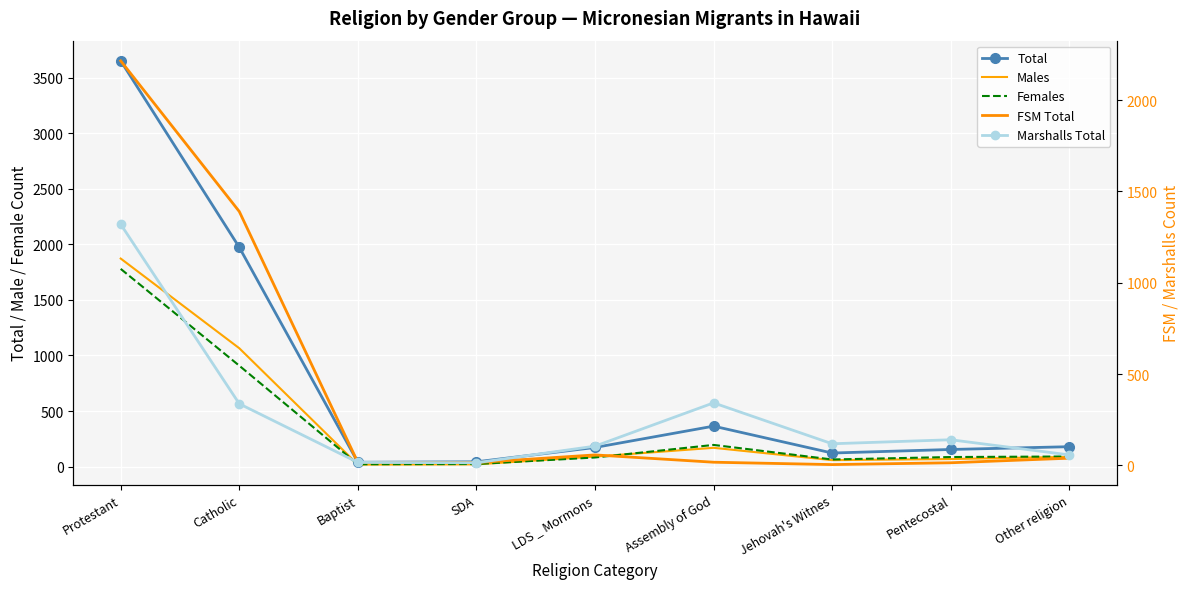

Reading right to left, extract all data points from this chart.

Total: Other religion=179	Pentecostal=154	Jehovah's Witnes=122	Assembly of God=364	LDS _ Mormons=172	SDA=43	Baptist=39	Catholic=1973	Protestant=3651
Males: Other religion=88	Pentecostal=68	Jehovah's Witnes=58	Assembly of God=169	LDS _ Mormons=90	SDA=20	Baptist=18	Catholic=1065	Protestant=1872
Females: Other religion=91	Pentecostal=86	Jehovah's Witnes=64	Assembly of God=195	LDS _ Mormons=82	SDA=23	Baptist=21	Catholic=908	Protestant=1779
FSM Total: Other religion=39	Pentecostal=14	Jehovah's Witnes=4	Assembly of God=17	LDS _ Mormons=57	SDA=15	Baptist=16	Catholic=1390	Protestant=2215
Marshalls Total: Other religion=57	Pentecostal=140	Jehovah's Witnes=118	Assembly of God=342	LDS _ Mormons=105	SDA=14	Baptist=16	Catholic=337	Protestant=1320